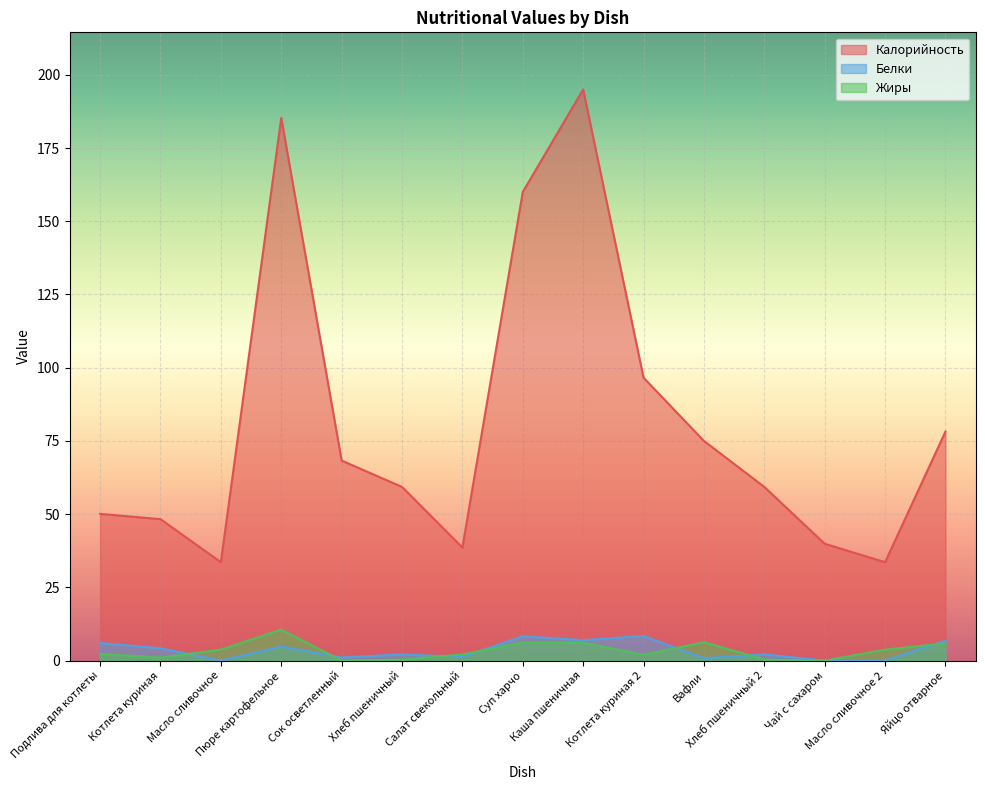

Which has a higher value, Масло сливочное 2 or Вафли?

Вафли